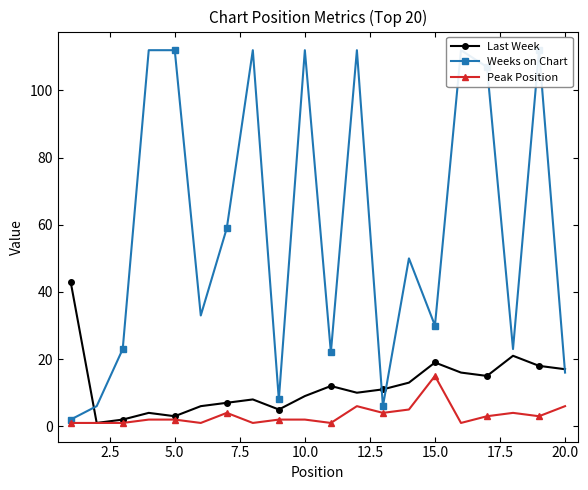

True or false: Peak Position has more than 0 interior local peaks.

True